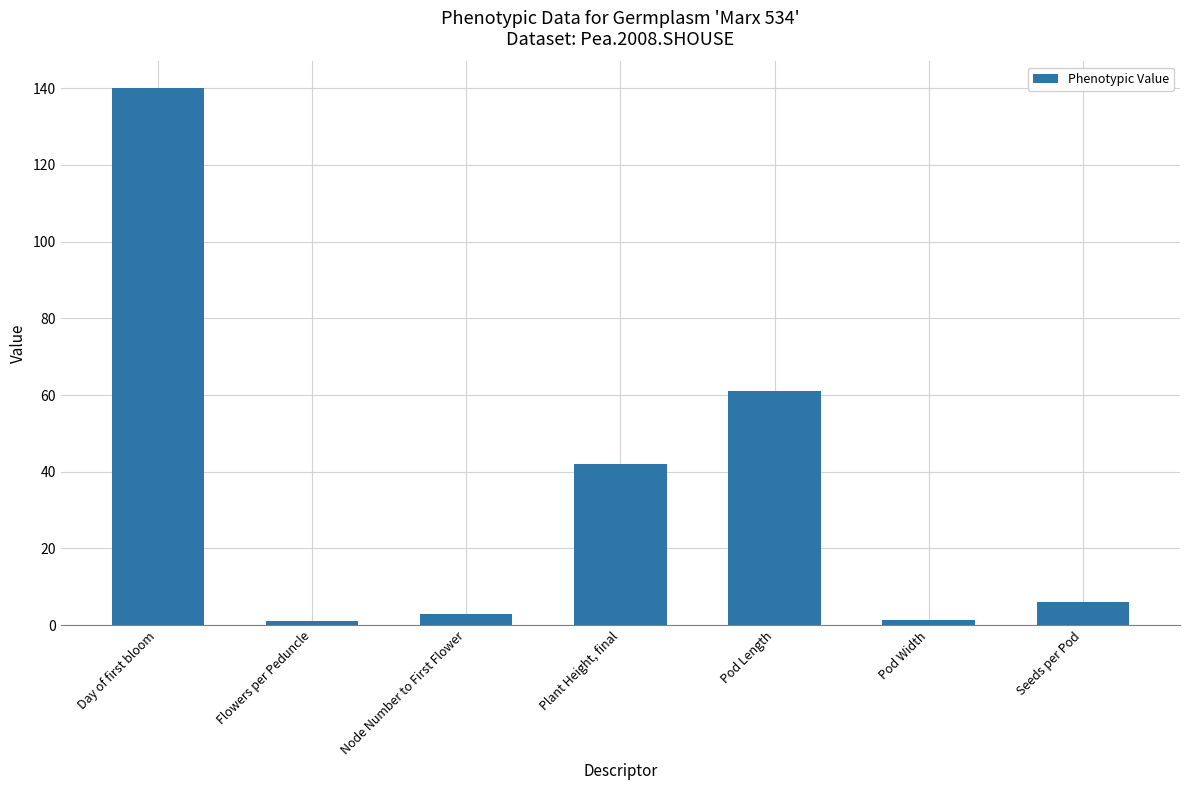

How many series are shown in this chart?

1